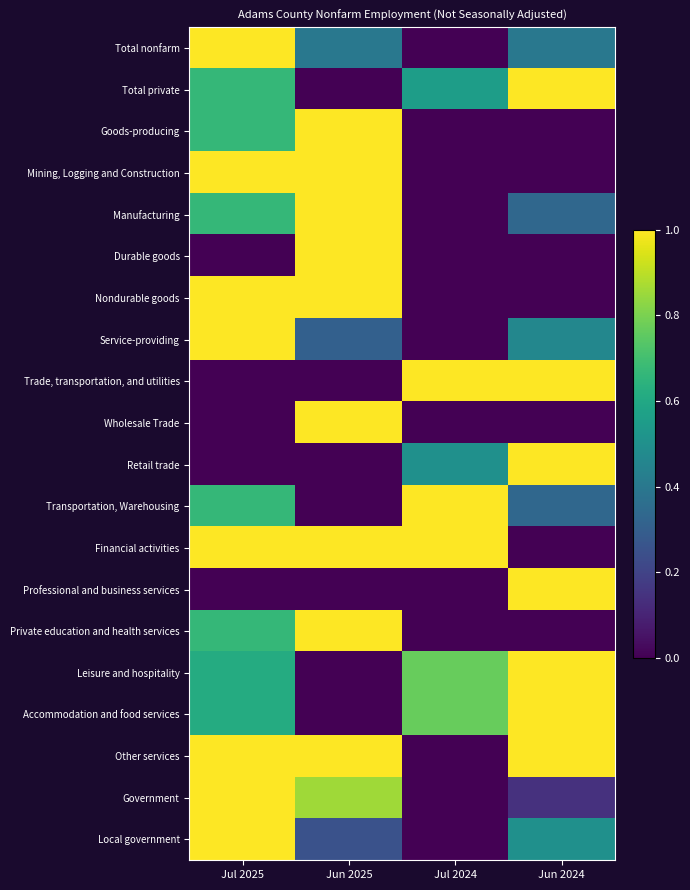

Which has a higher value, Jun 2024 or Jul 2024?

Jun 2024